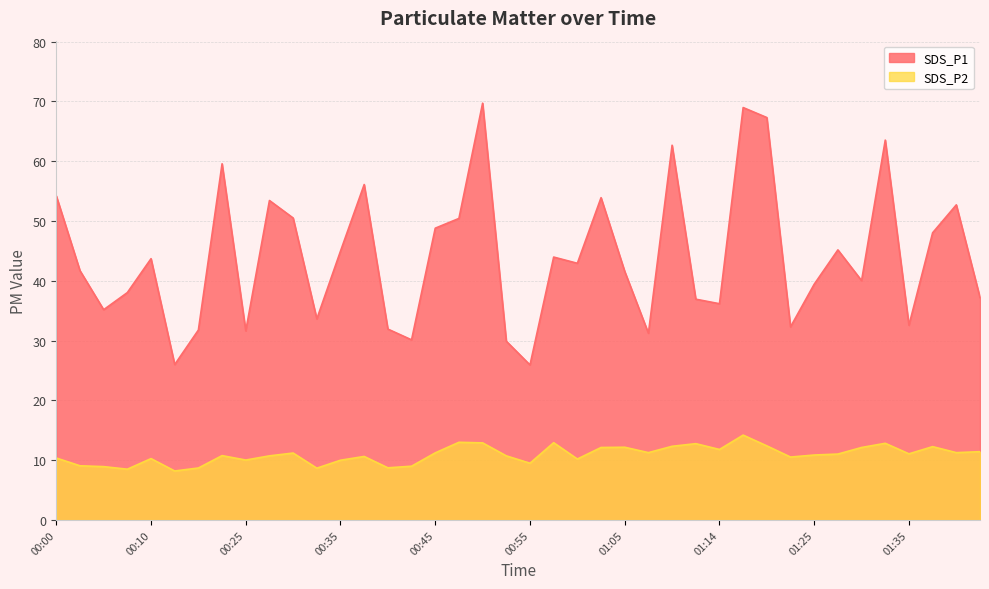

True or false: SDS_P2 and SDS_P1 intersect in this chart.

False